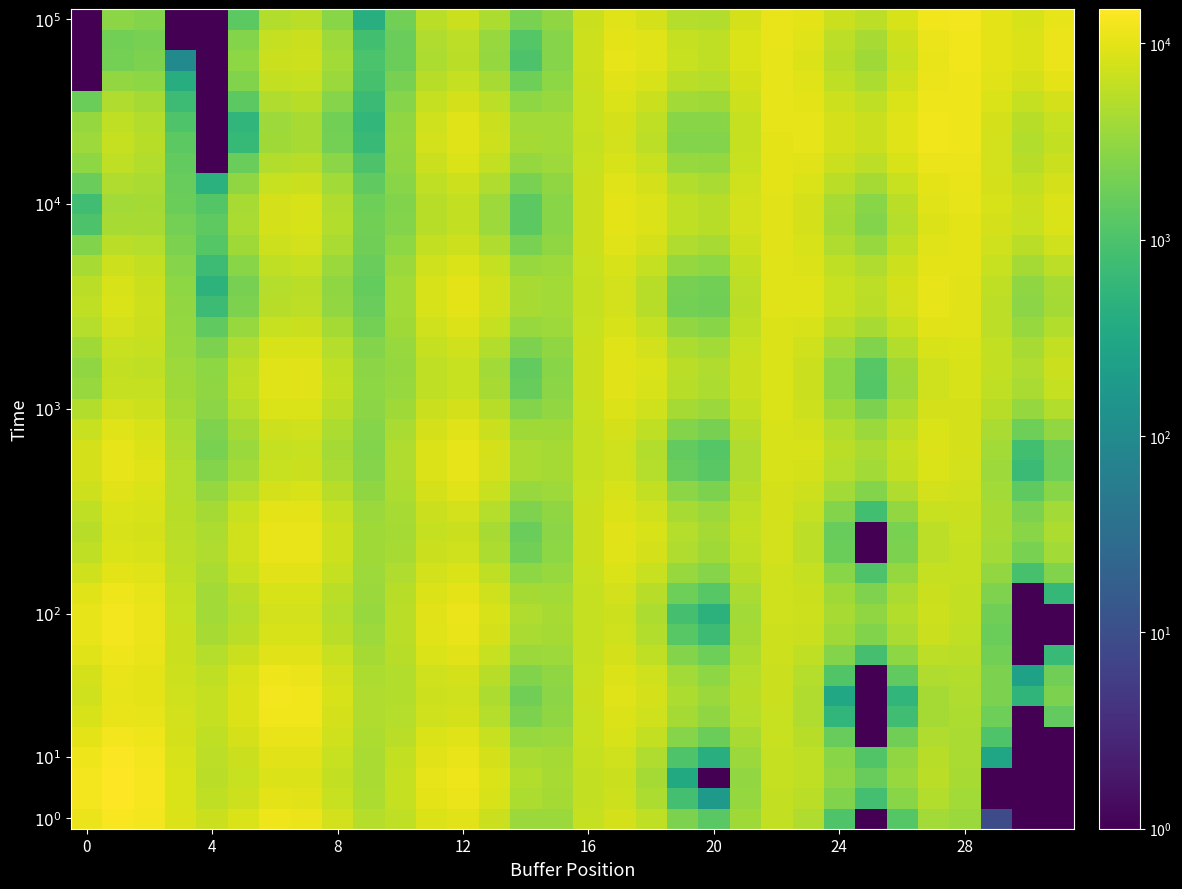

What is the minimum value shown in the chart?

1.0